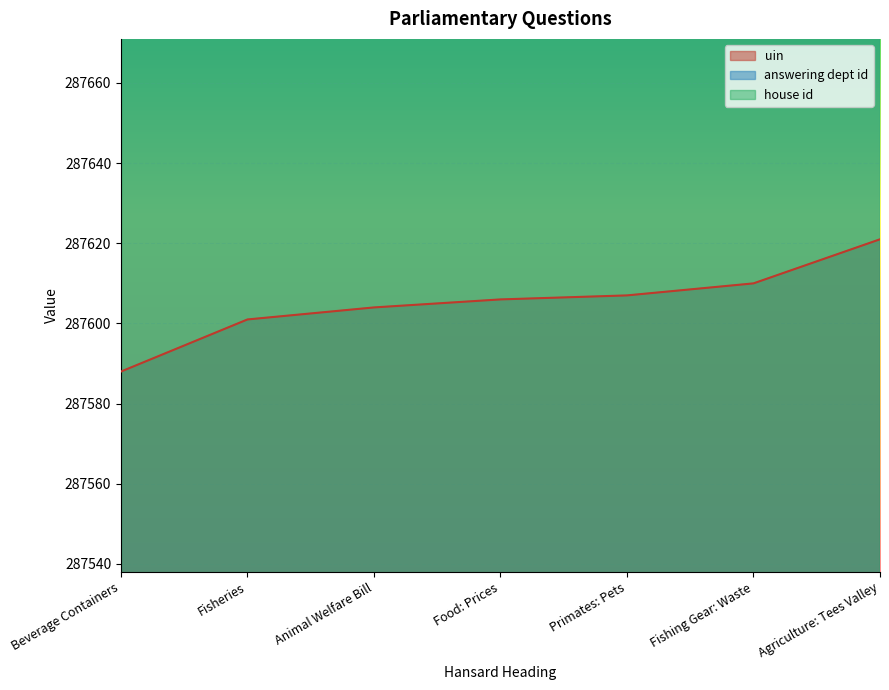

What is the difference between the second highest and second lowest values in the uin series?

9